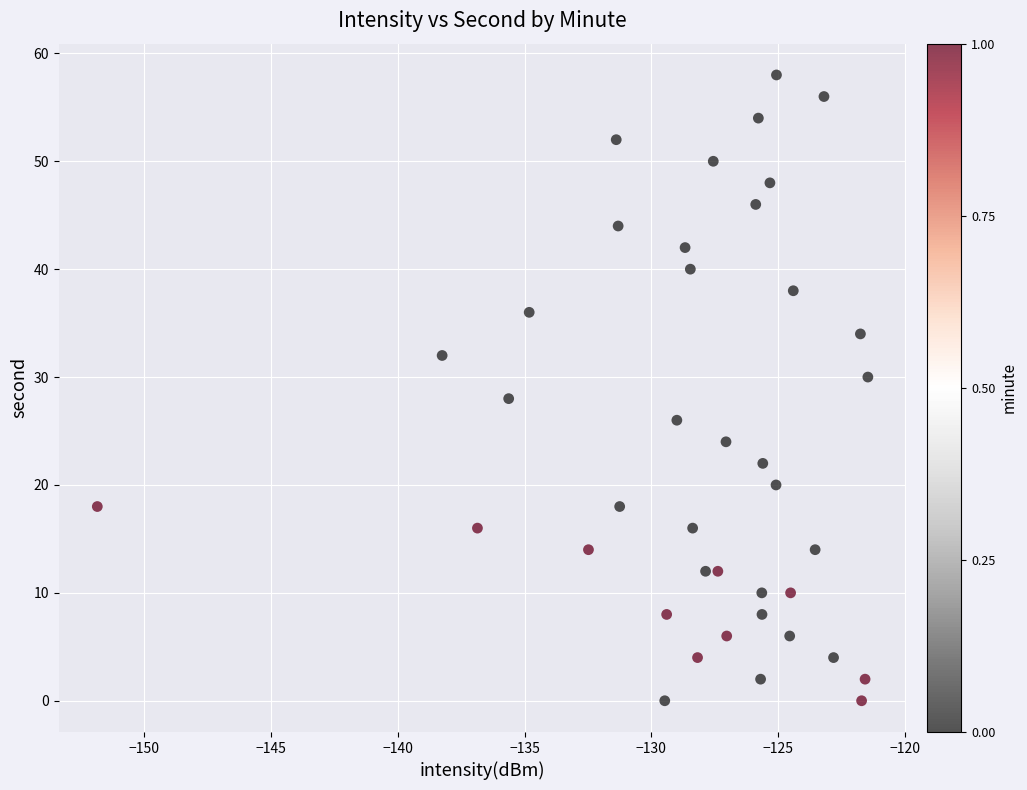

What is the range of Y values (max minus min)?

58